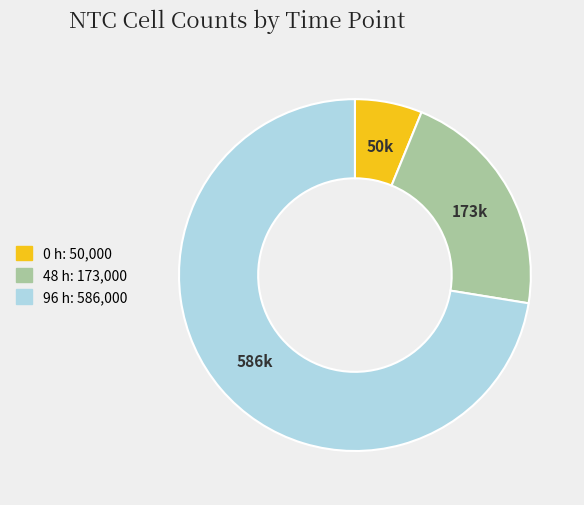

Does 96 represent more than half of the total?

Yes